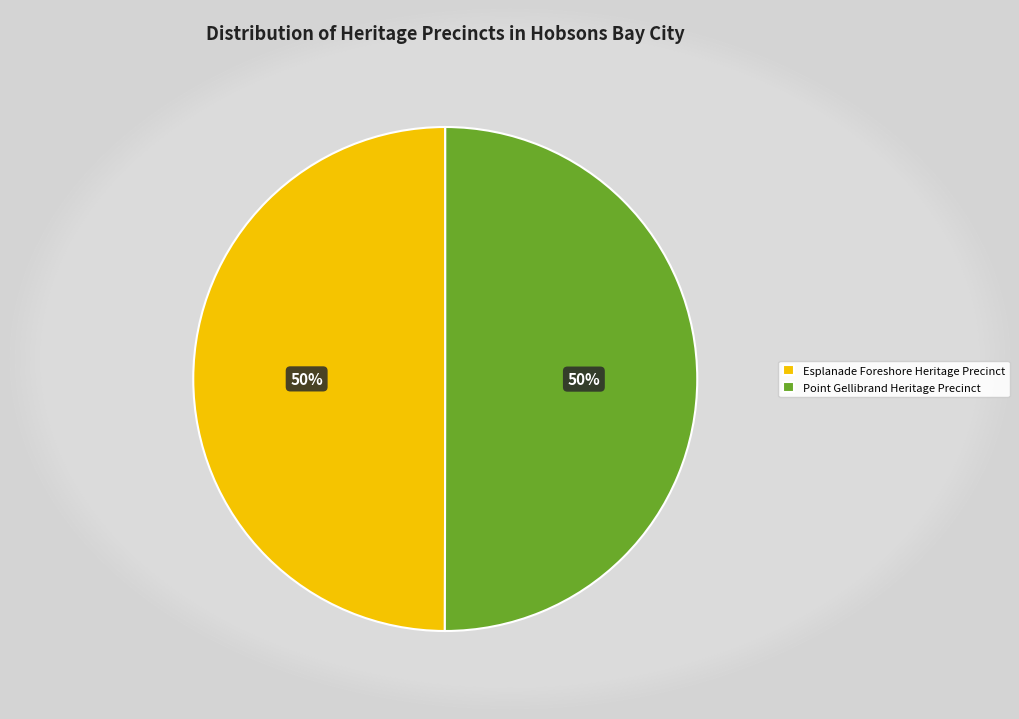

Approximately how many times larger is the value at Esplanade Foreshore Heritage Precinct compared to Point Gellibrand Heritage Precinct?

1.0